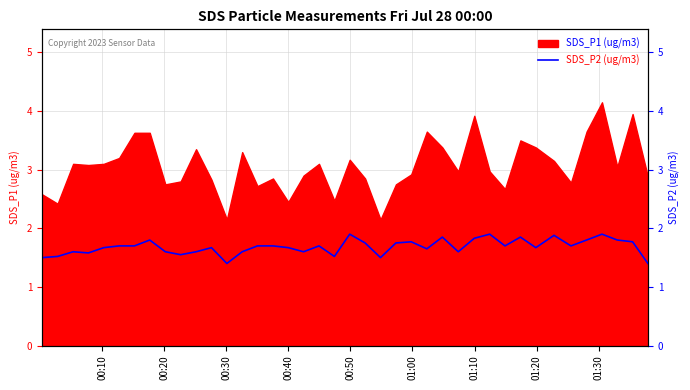

How many values are between 1 and 2?

40